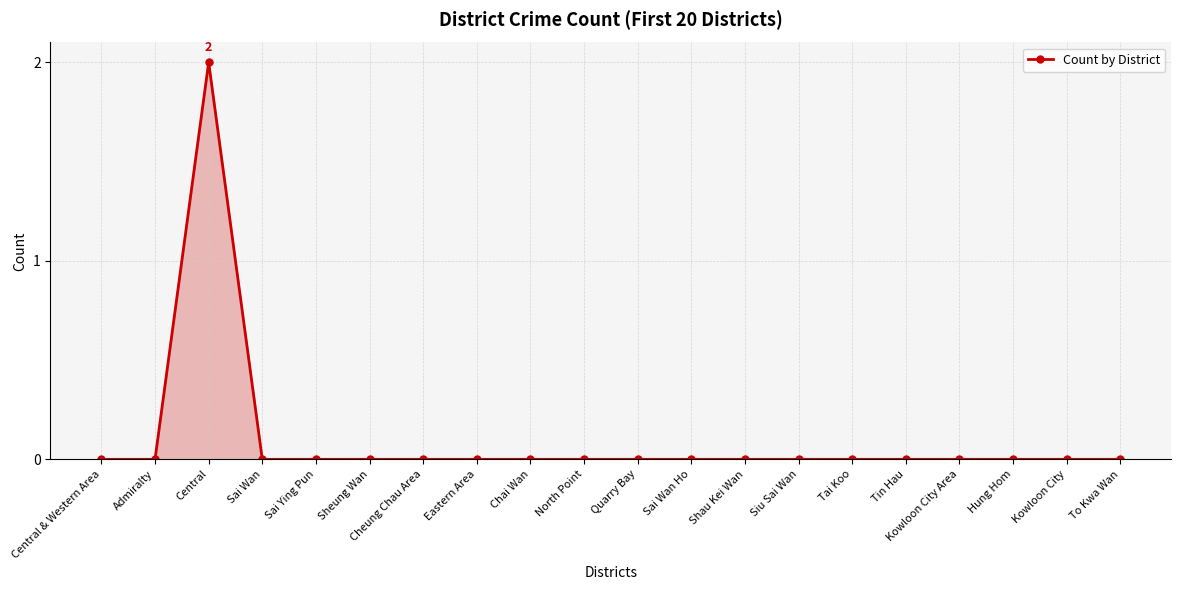

Where is the first local maximum?

Central